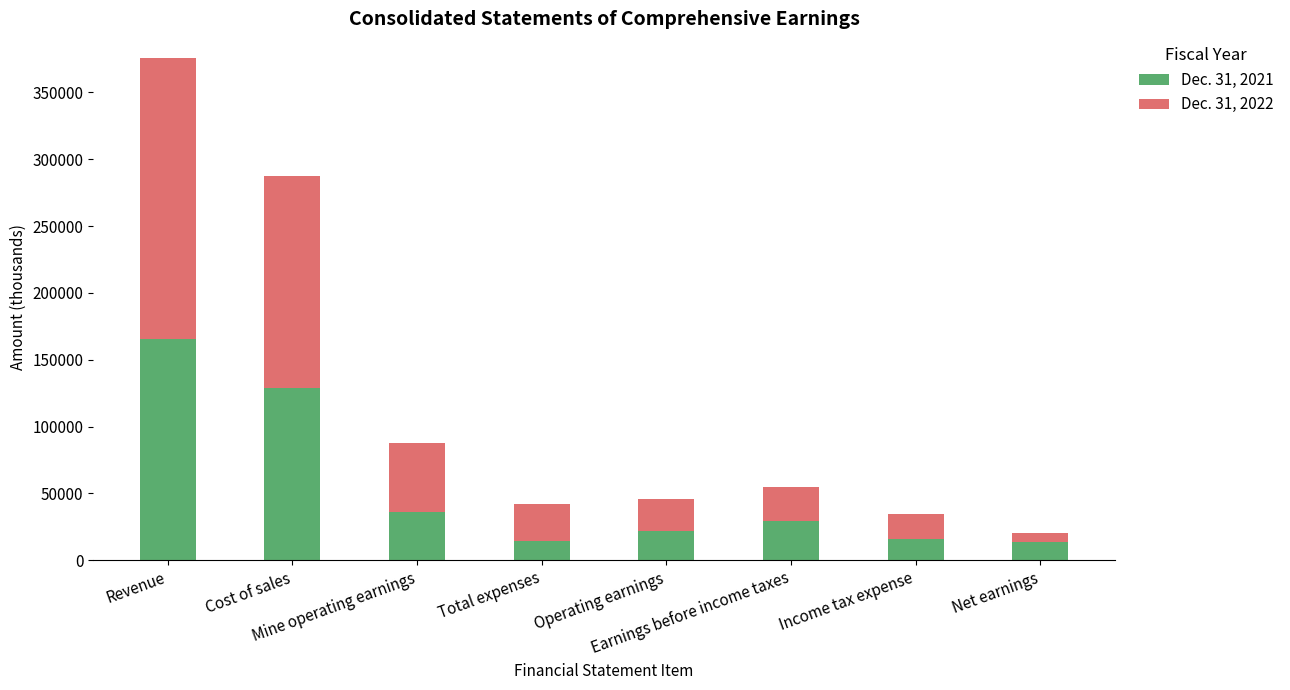

What is the highest value of the Dec. 31, 2021 series?

165320